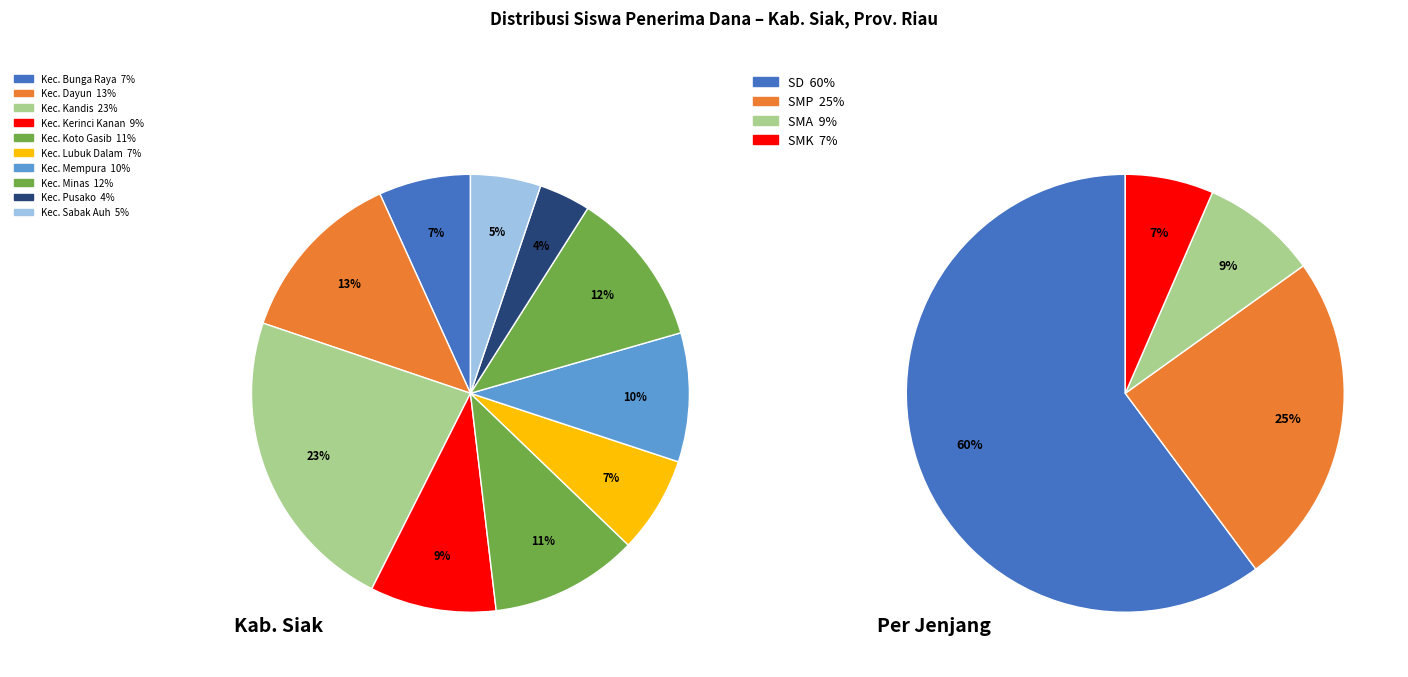

Which slice is the largest?

Kec. Kandis